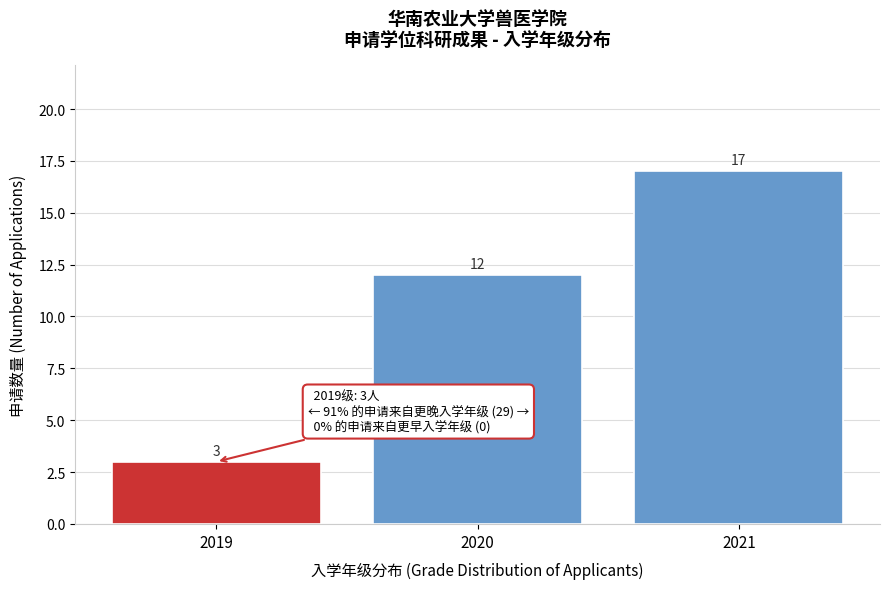

Reading left to right, transcribe all the data shown in this chart.

2019=3	2020=12	2021=17